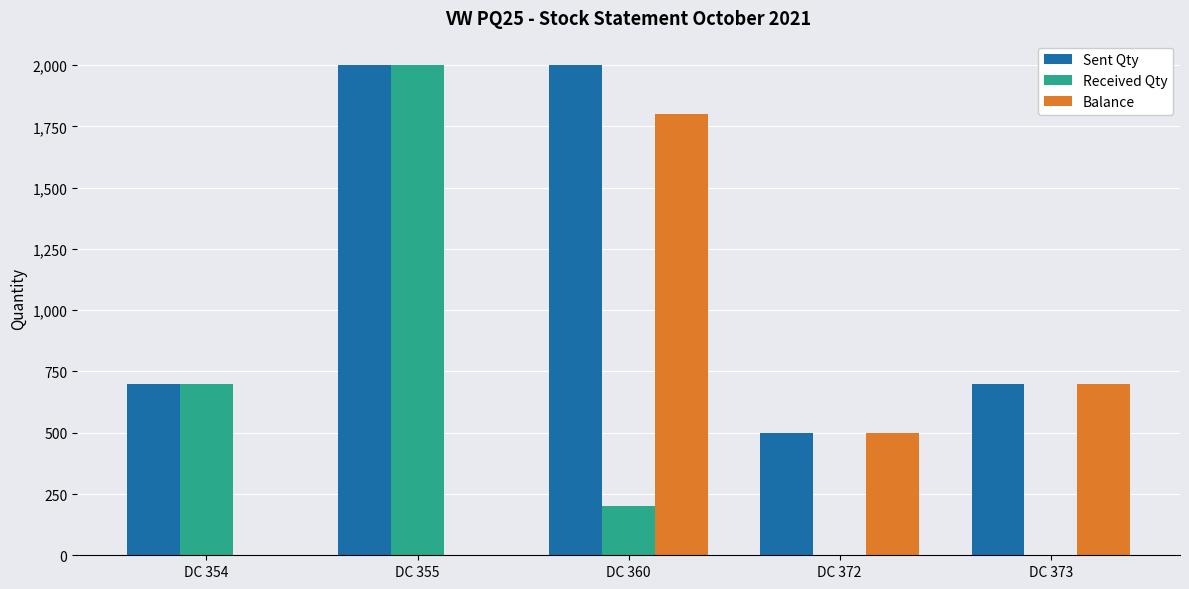

At which label is Received Qty closest to 1000?

DC 354